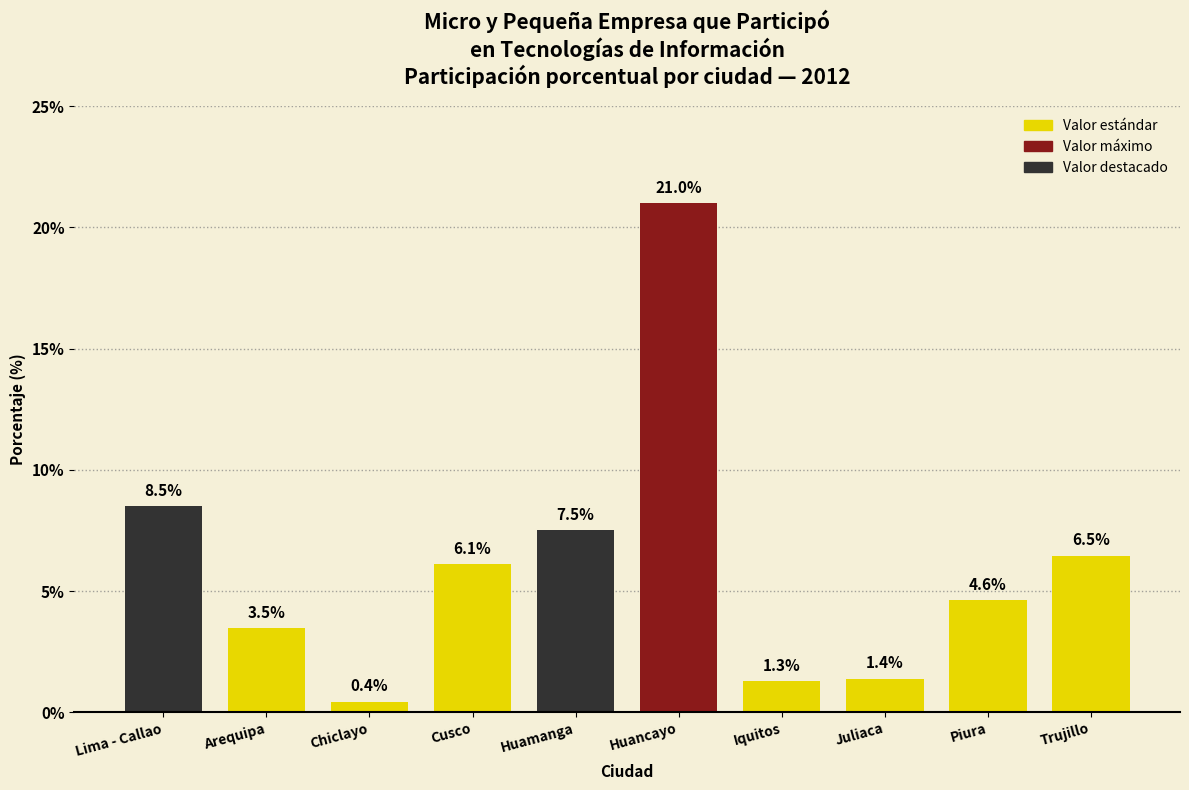

Reading right to left, extract all data points from this chart.

Trujillo=6.5	Piura=4.6	Juliaca=1.4	Iquitos=1.3	Huancayo=21.0	Huamanga=7.5	Cusco=6.1	Chiclayo=0.4	Arequipa=3.5	Lima - Callao=8.5